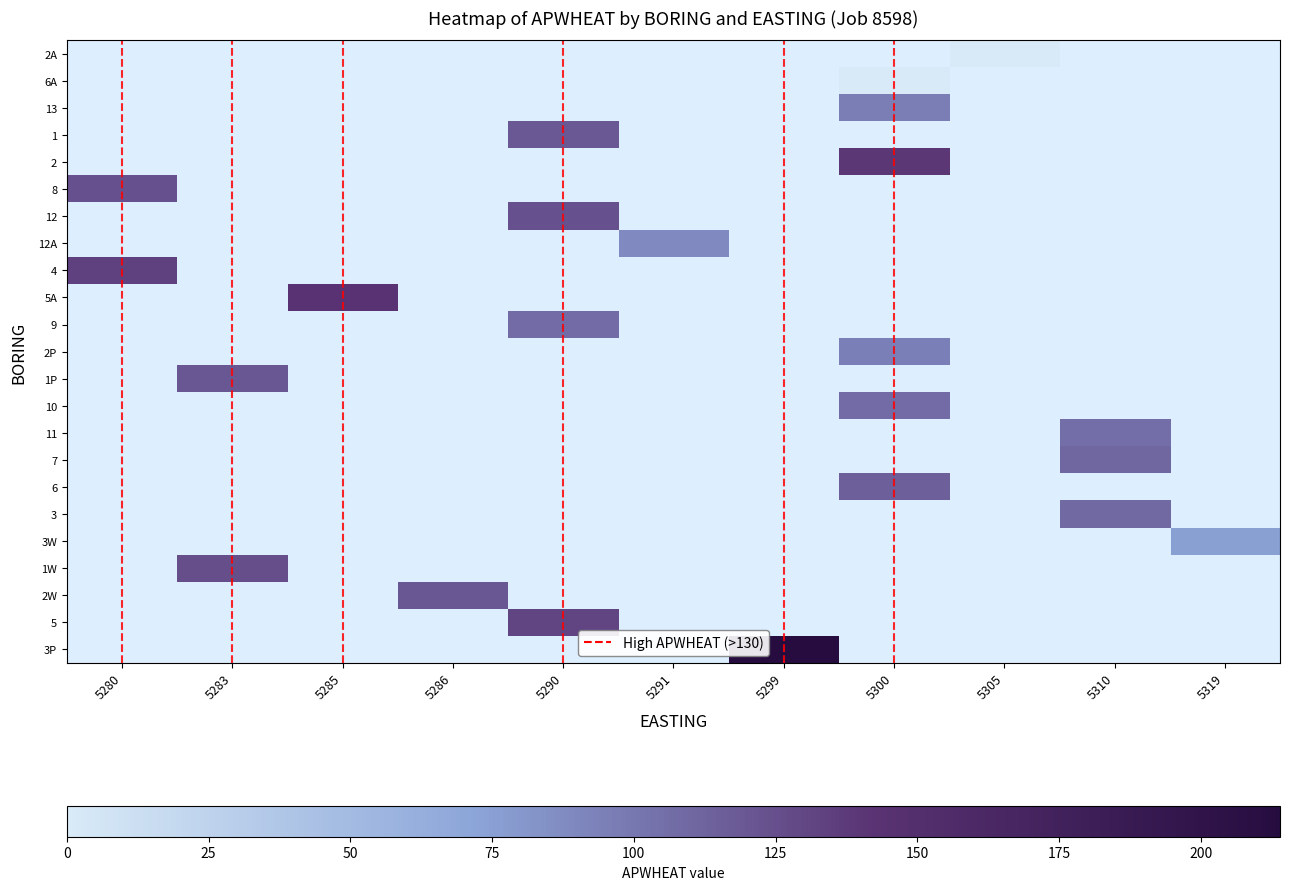

How many data points does each series have?

11